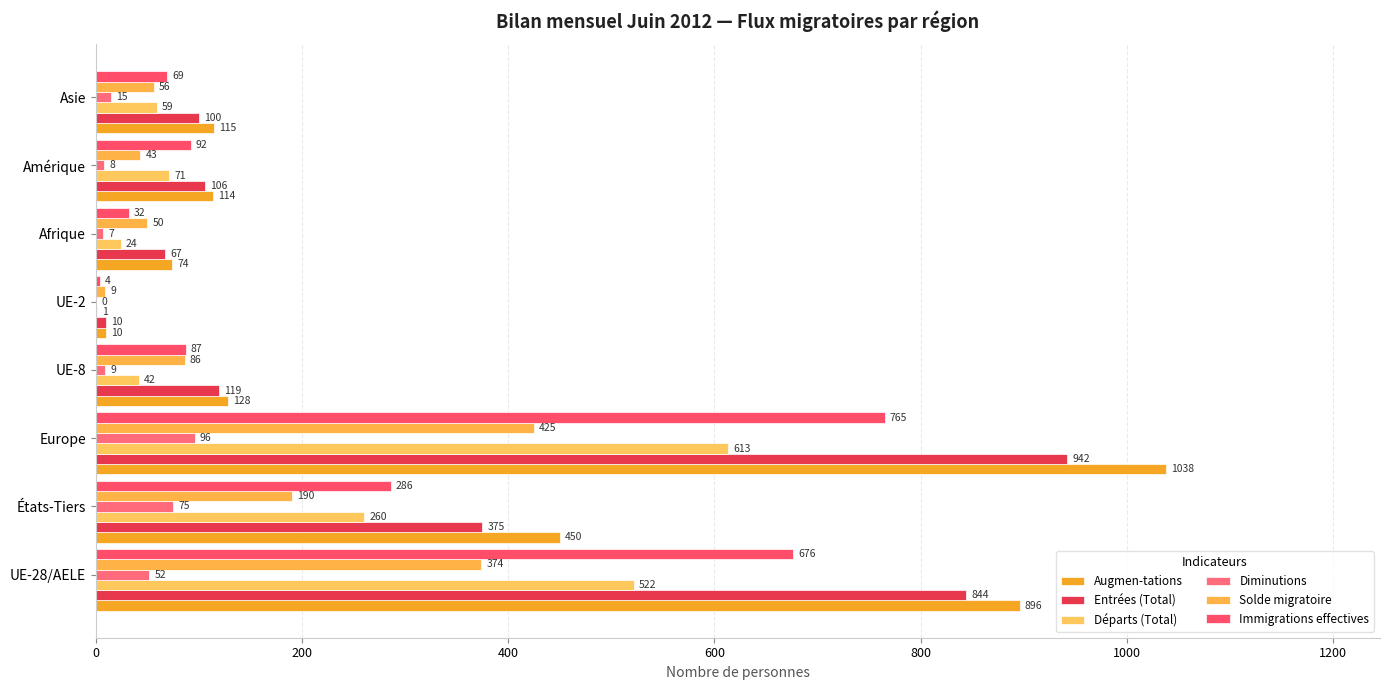

What is the average value of the Entrées (Total) series?

320